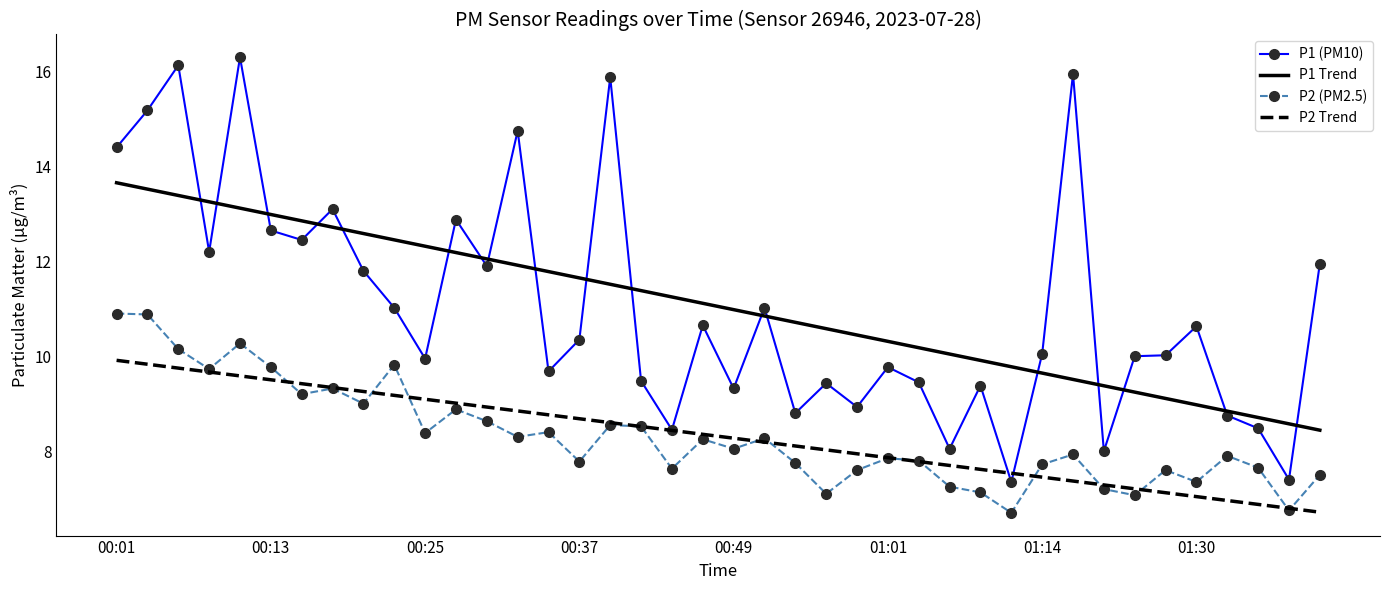

What is the average value of the P1 Trend series?

11.0